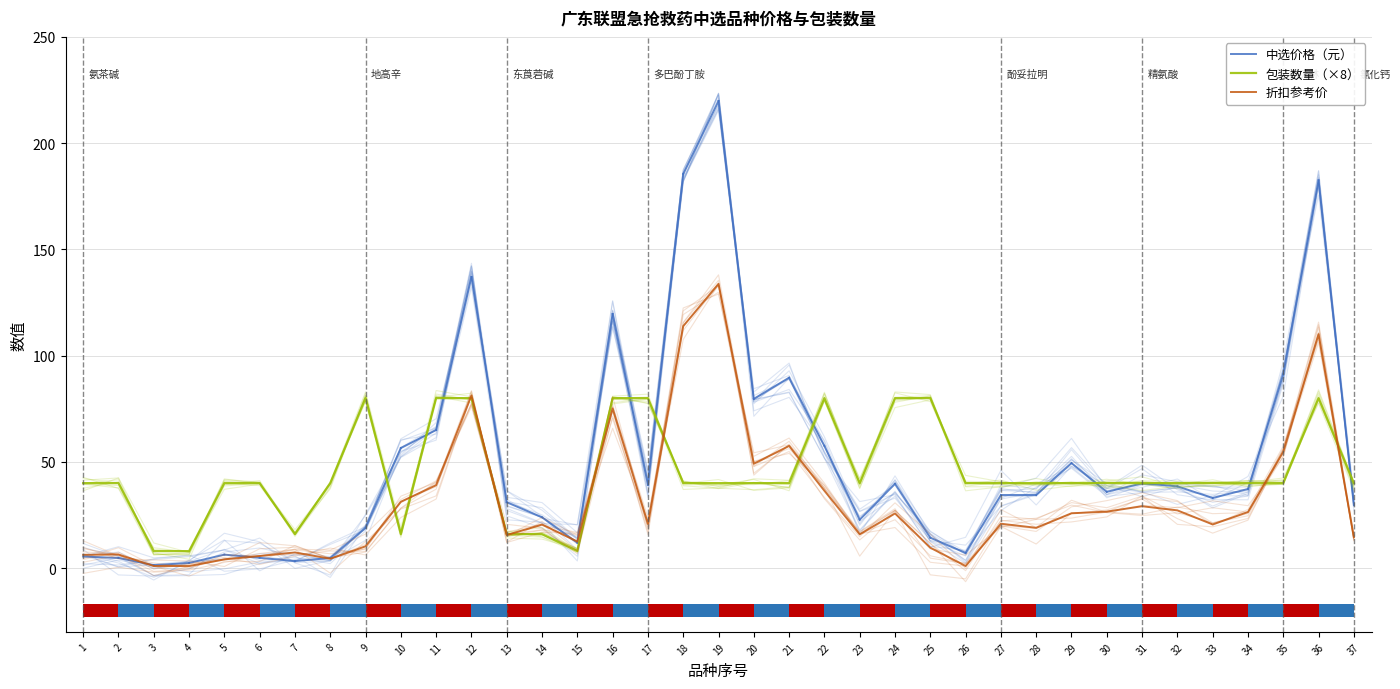

The value of 折扣参考价 at 5 is 1.1. True or false?

False